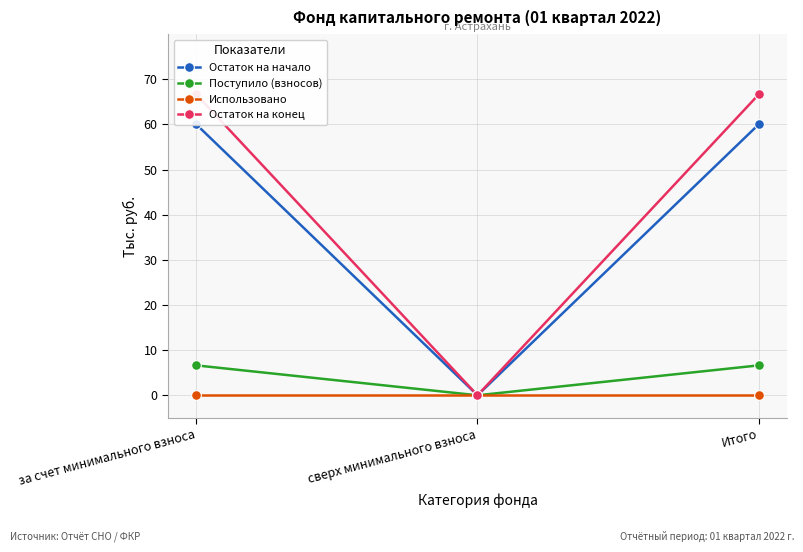

What is the spread (max minus min) of values at за счет минимального взноса?

66.7